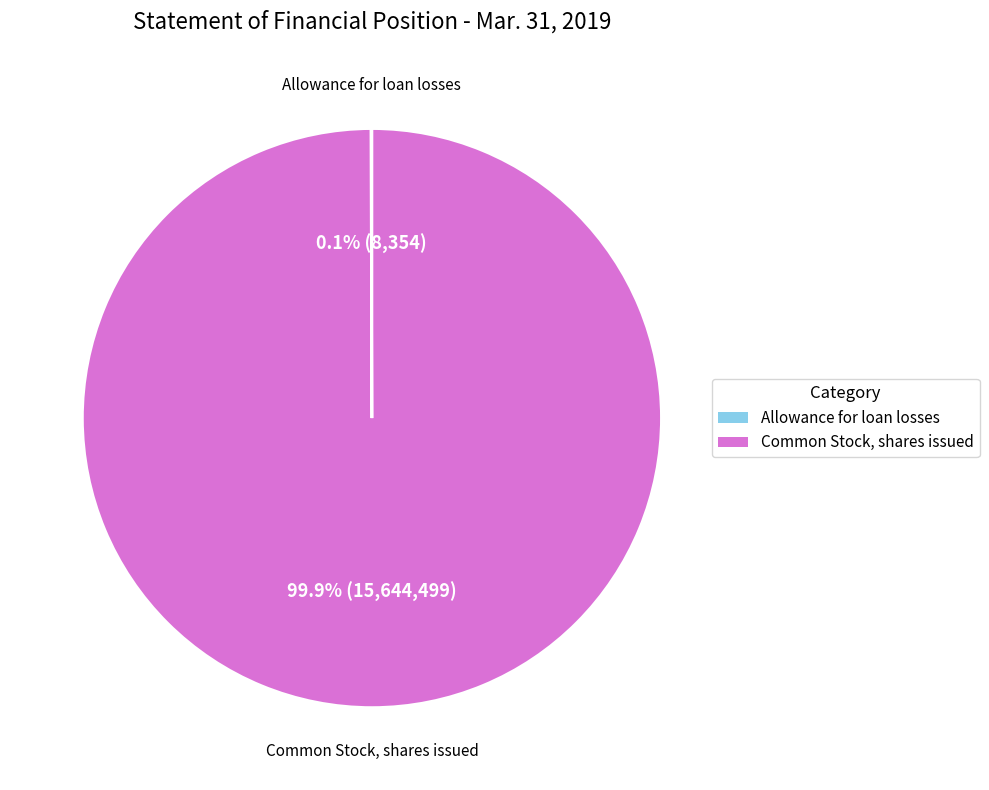

To the nearest percent, what percentage of the pie is Common Stock, shares issued?

100%